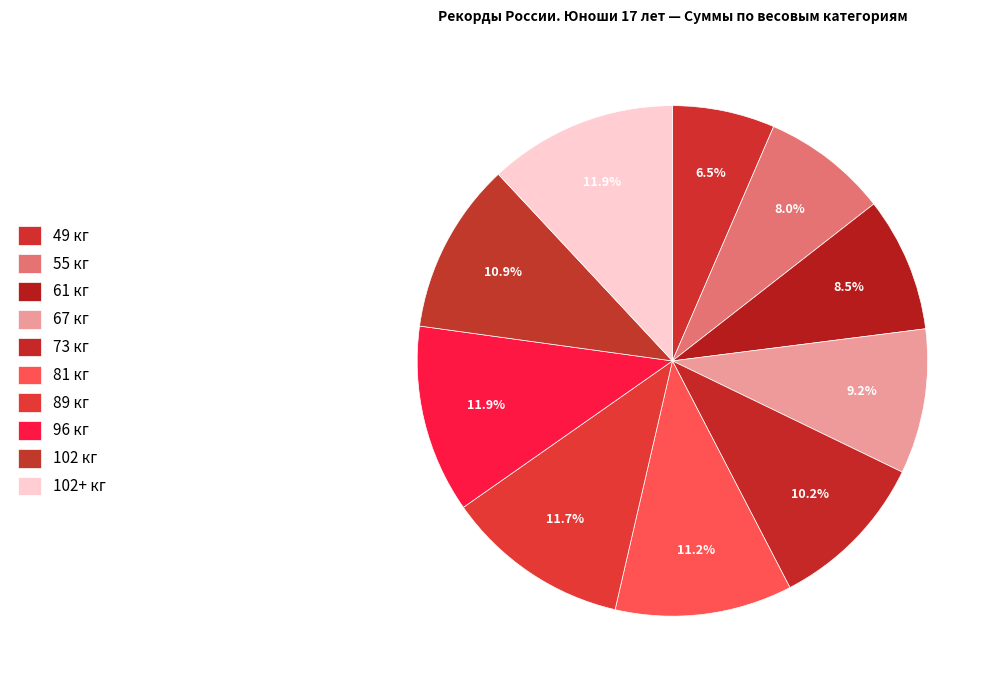

Does any single category account for the majority?

No